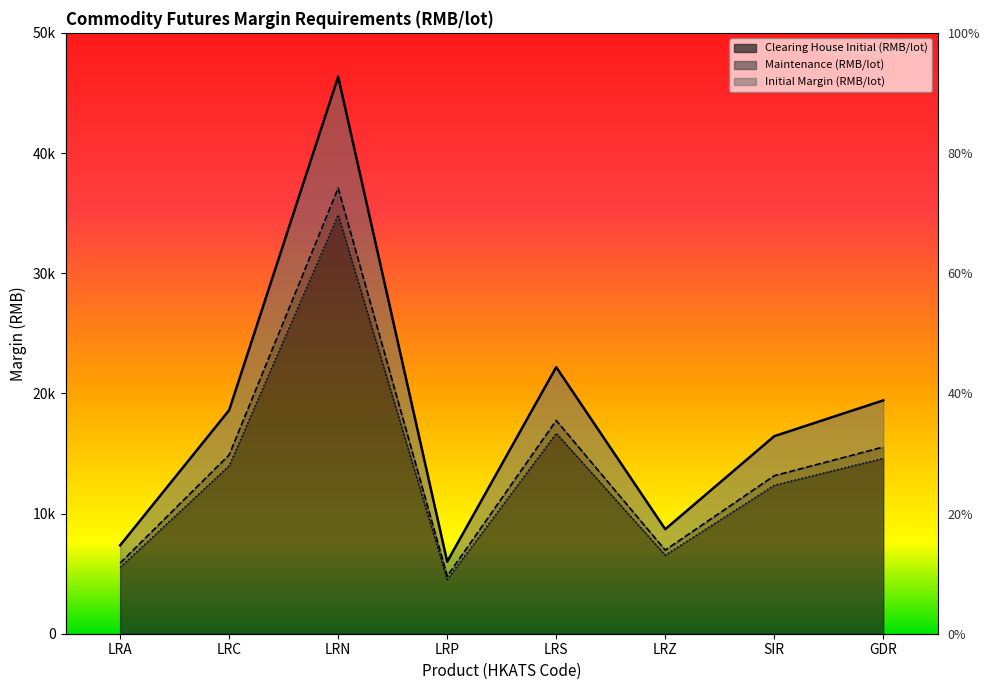

What is the approximate value of Maintenance (RMB/lot) at GDR?

15534